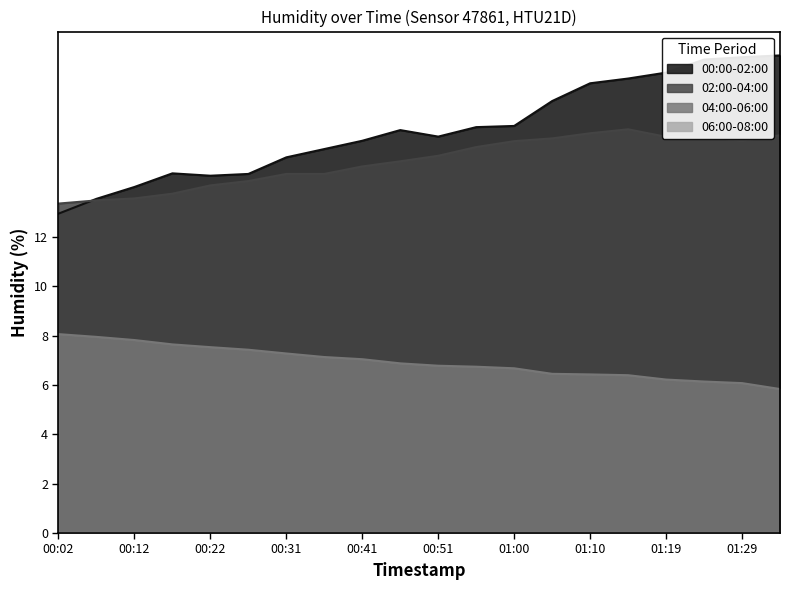

How many lines are shown in the chart?

4